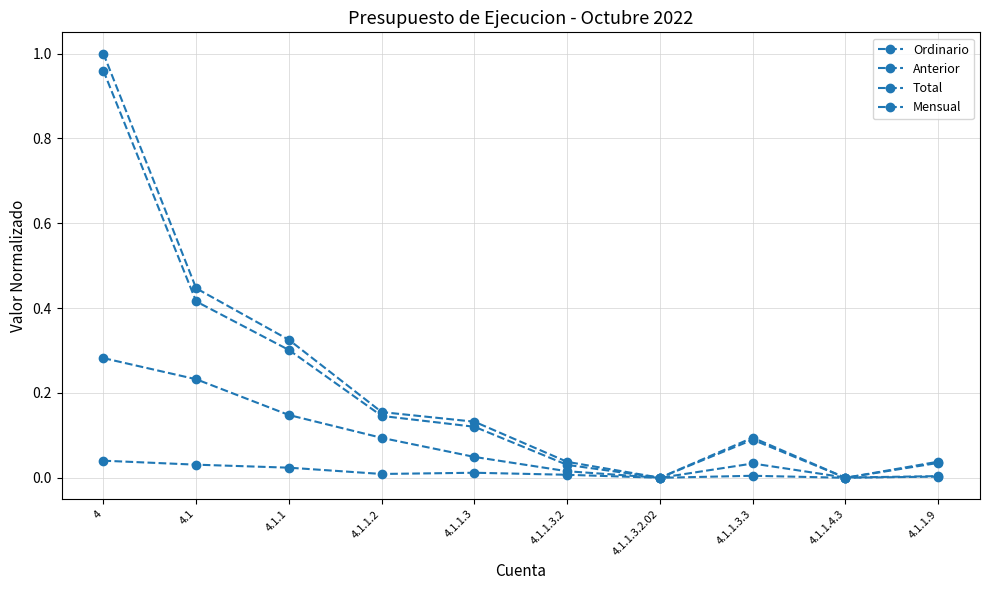

Count the number of data series in this chart.

4